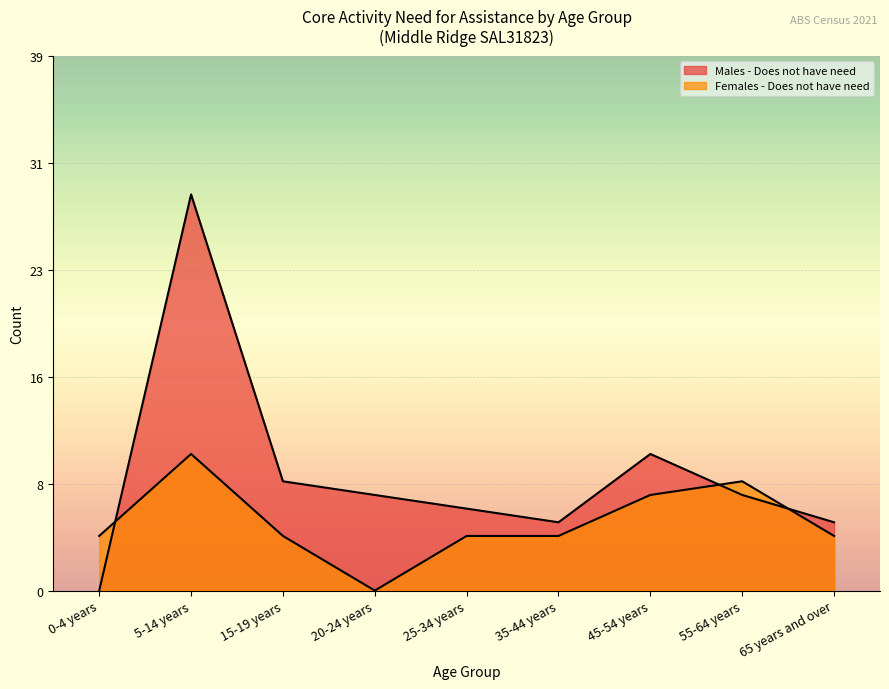

How many lines are shown in the chart?

2